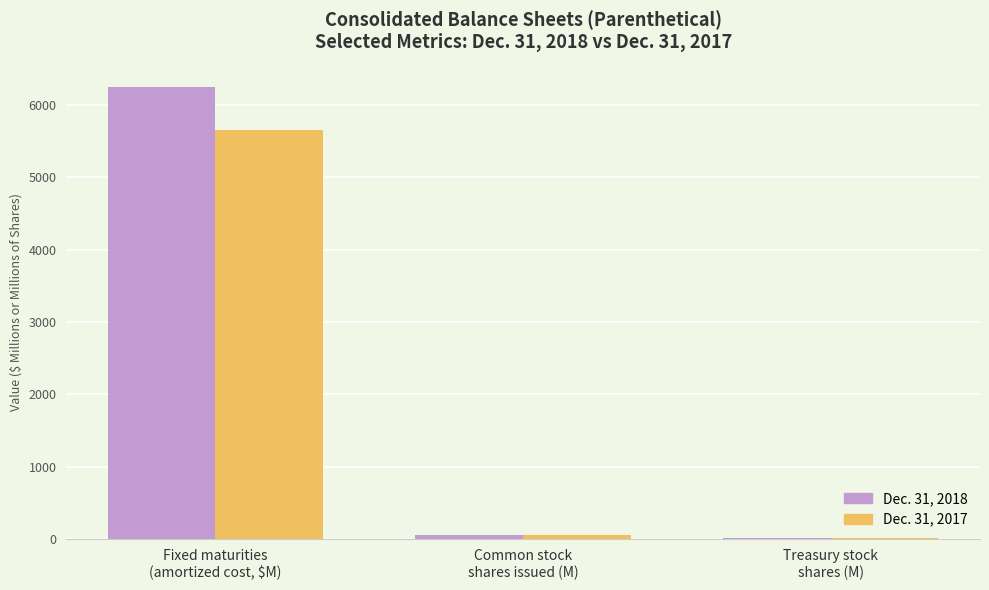

How many groups of bars are there?

3